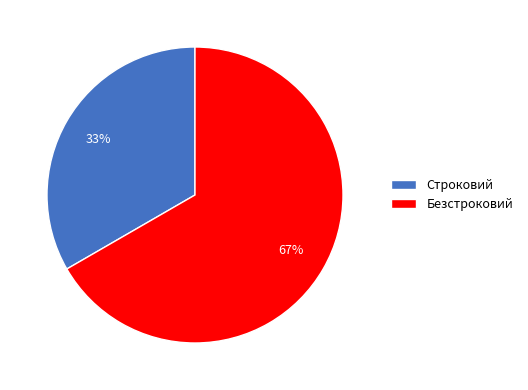

What is the smallest slice in the pie chart?

Строковий